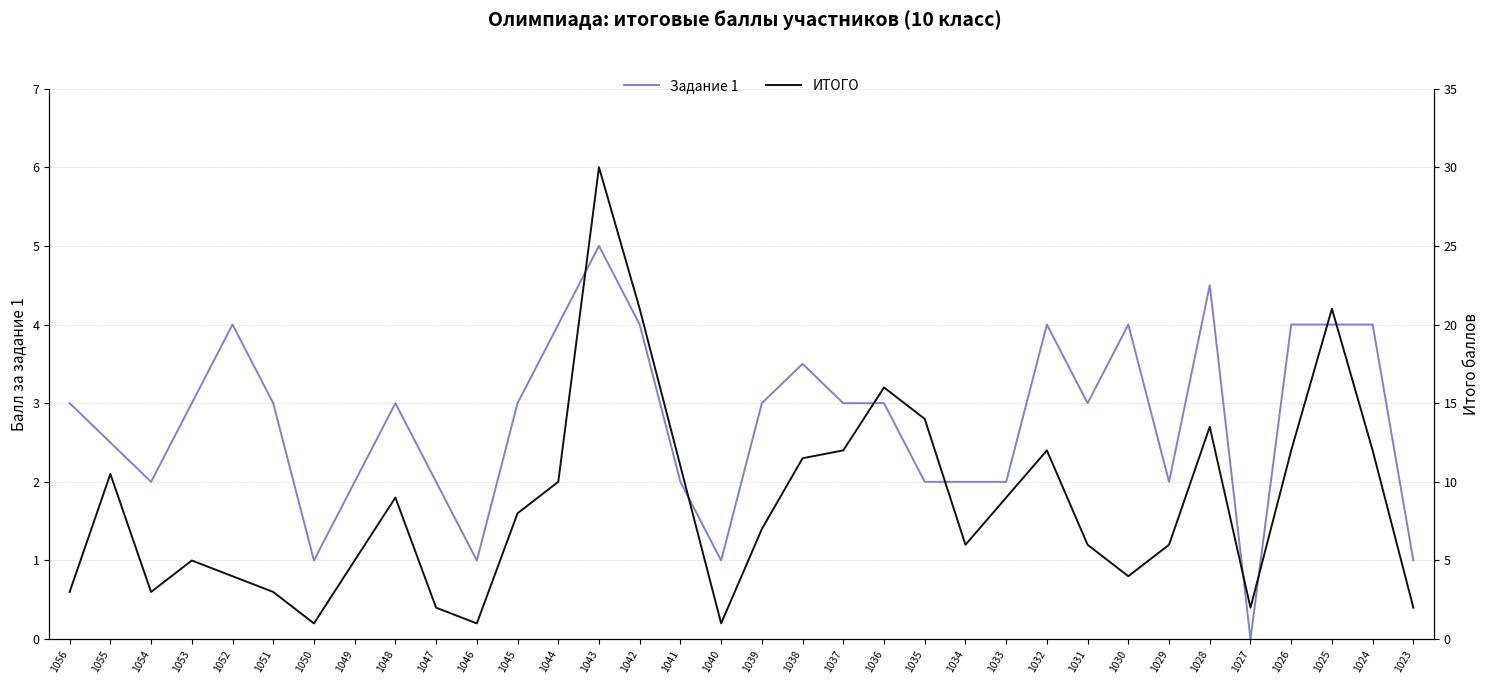

What is the average value of the Задание 1 series?

2.8